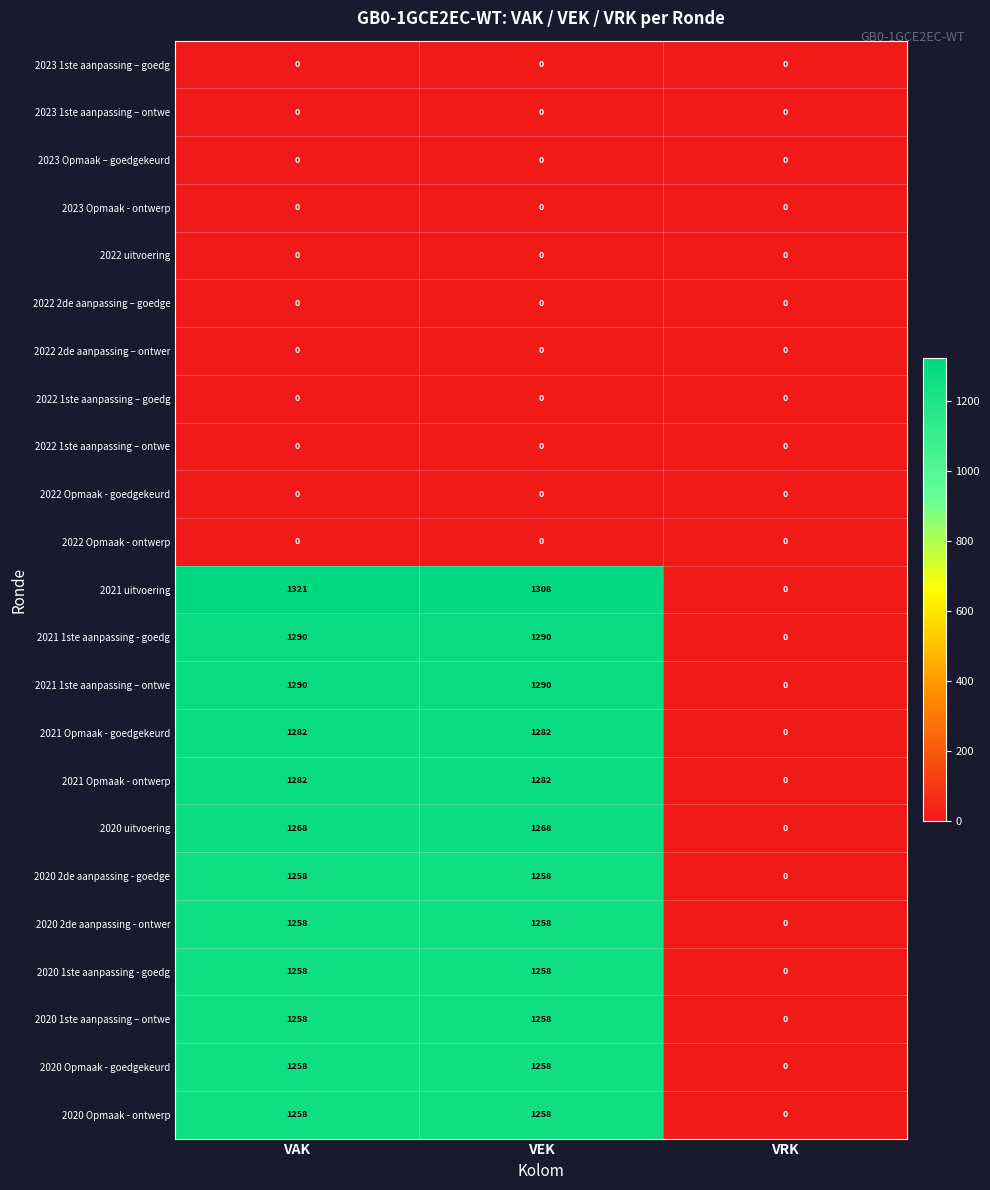

Count the number of data series in this chart.

23